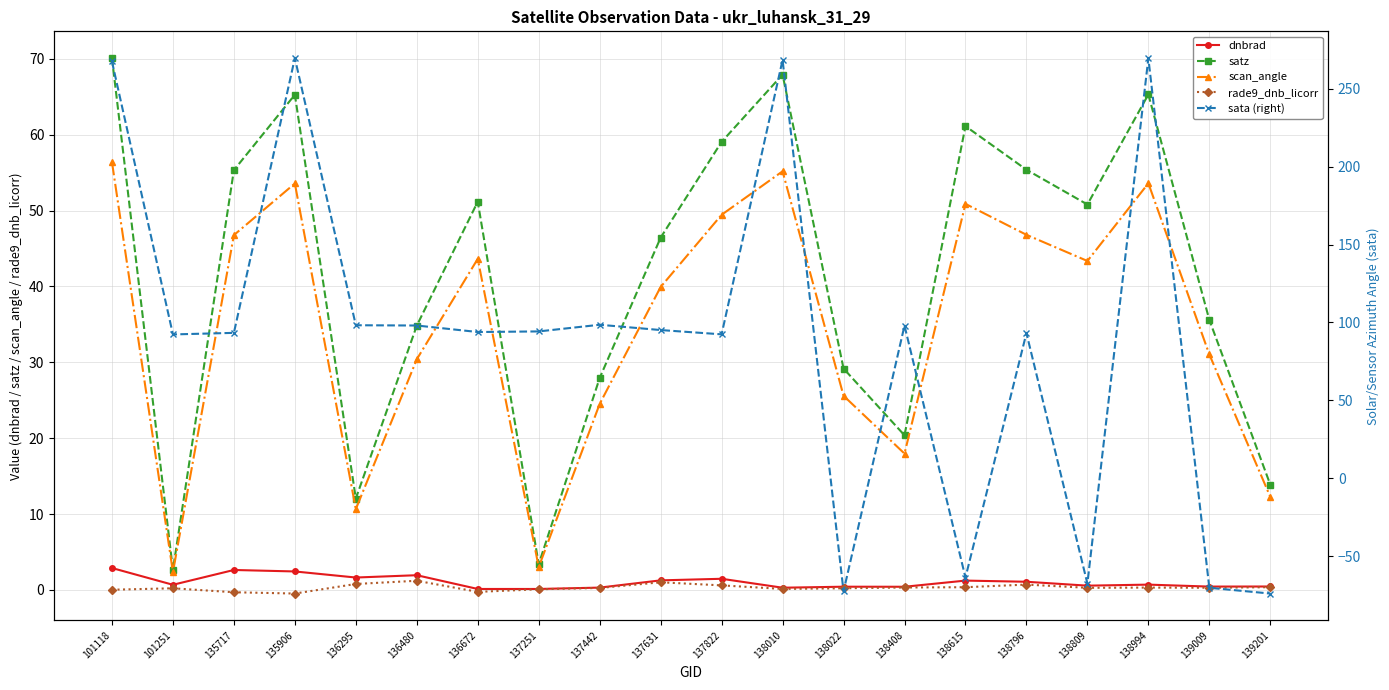

True or false: scan_angle and sata (right) cross at least once.

True